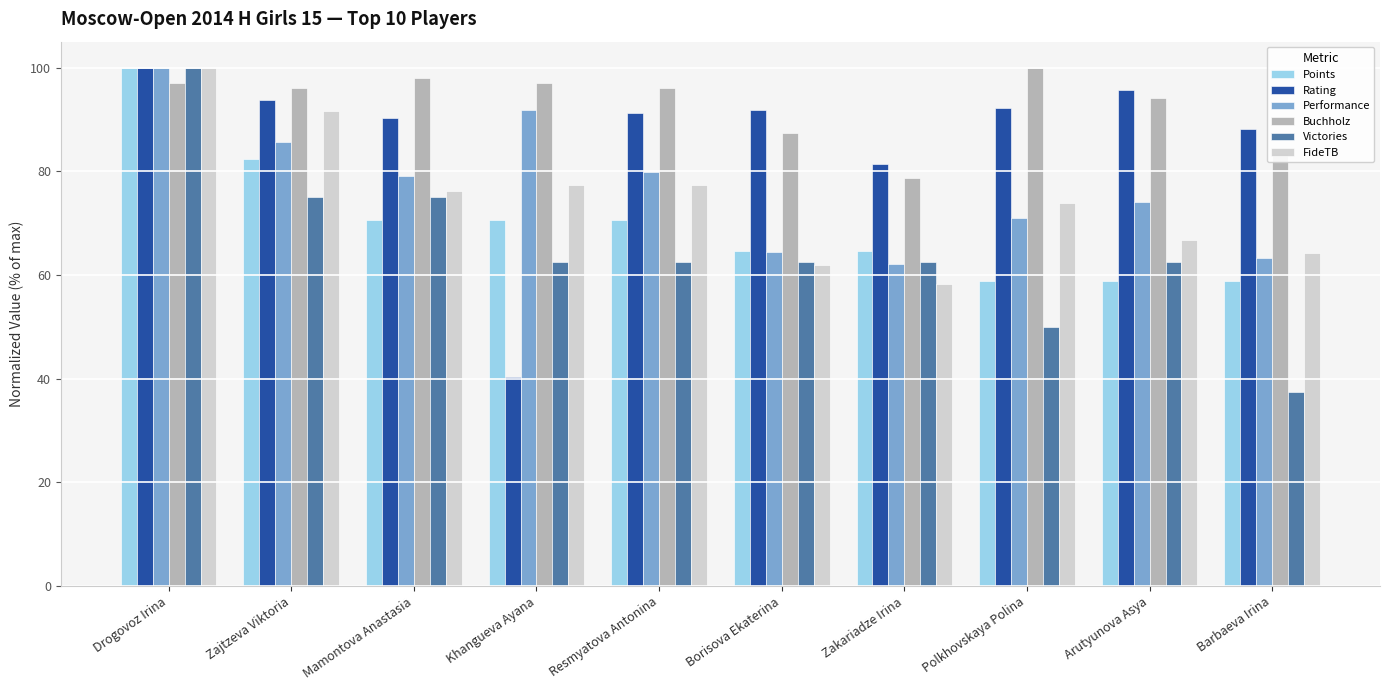

What is the greatest value displayed?

100.0